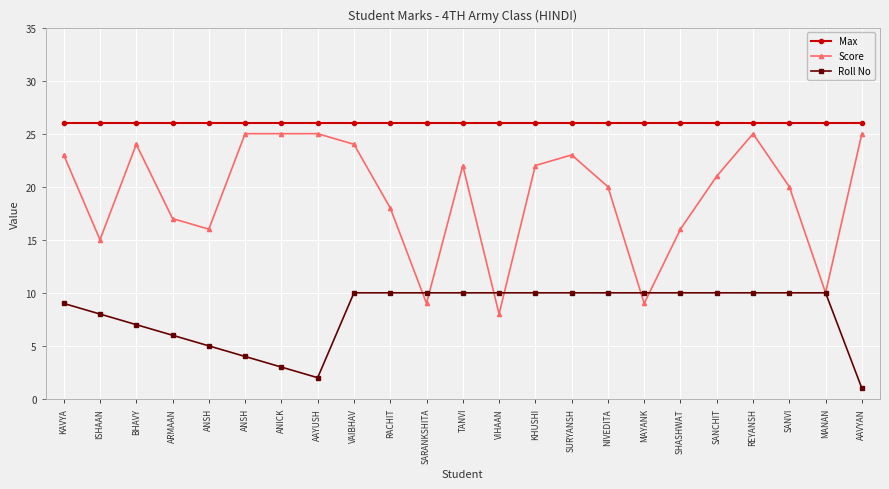

Where is Score nearest to the value 16?

ANSH